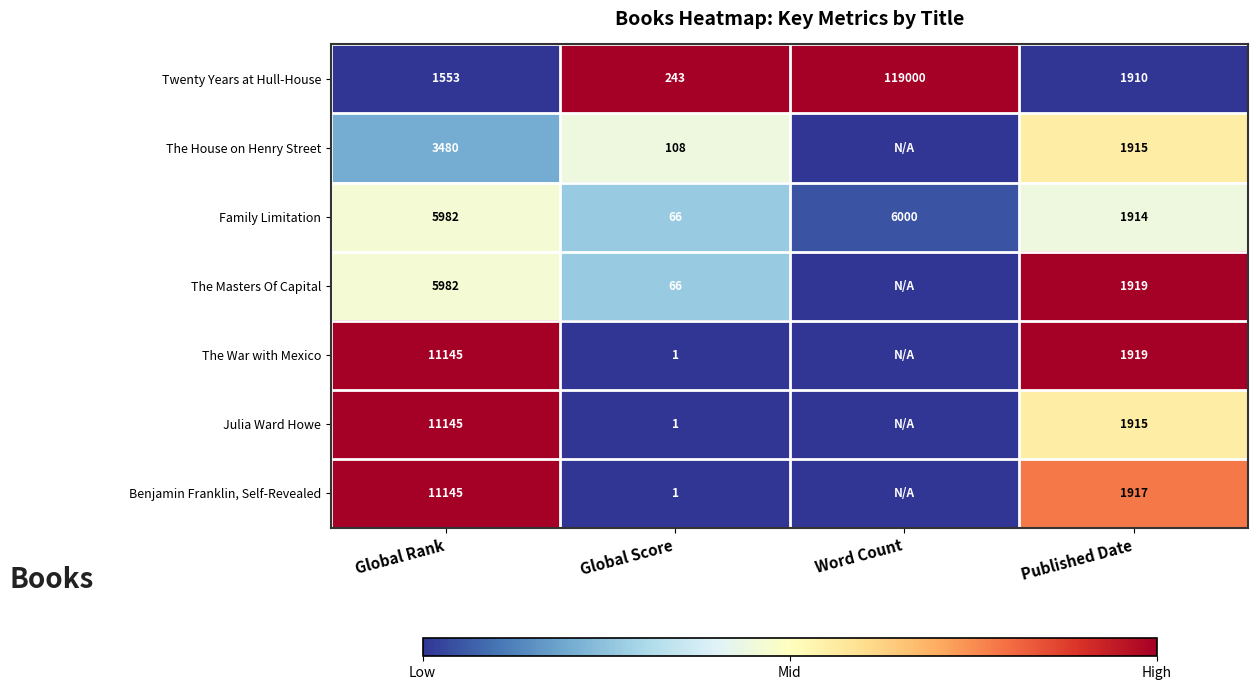

True or false: Twenty Years at Hull-House has a value of 2783 at Global Rank.

False